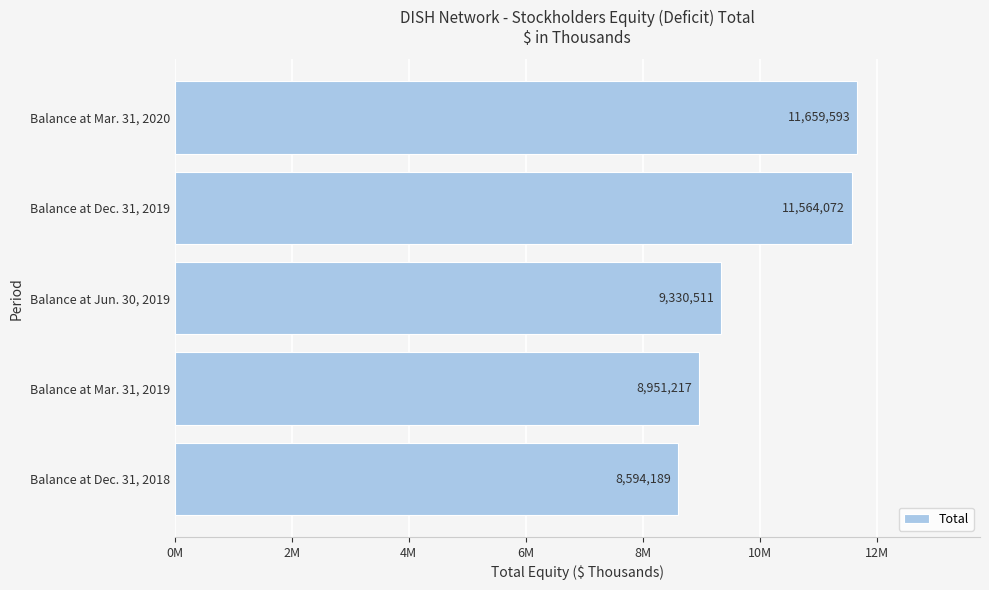

Which label corresponds to the largest value in the chart?

Balance at Mar. 31, 2020